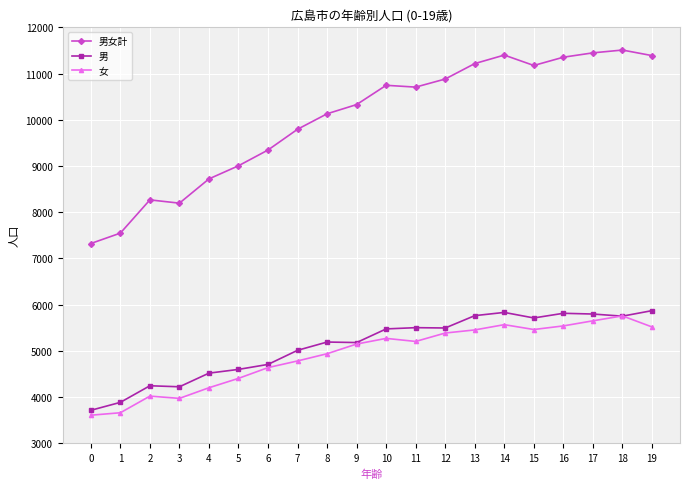

List the series in order of their peak value, highest first.

男女計, 男, 女